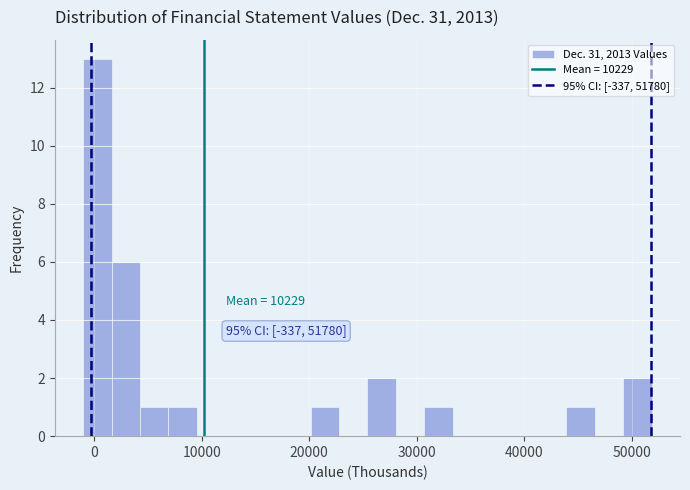

Around what value on the x-axis is the tallest bar? Give the approximate position of its centre, as read against the axis.

0